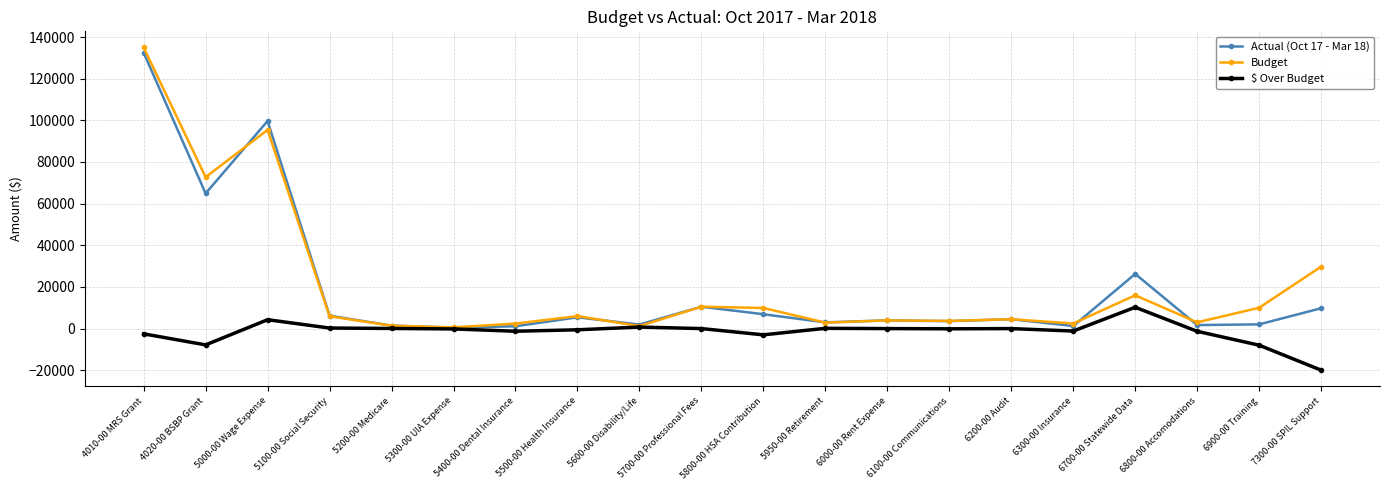

What is the difference between the second highest and second lowest values in the $ Over Budget series?

12241.7